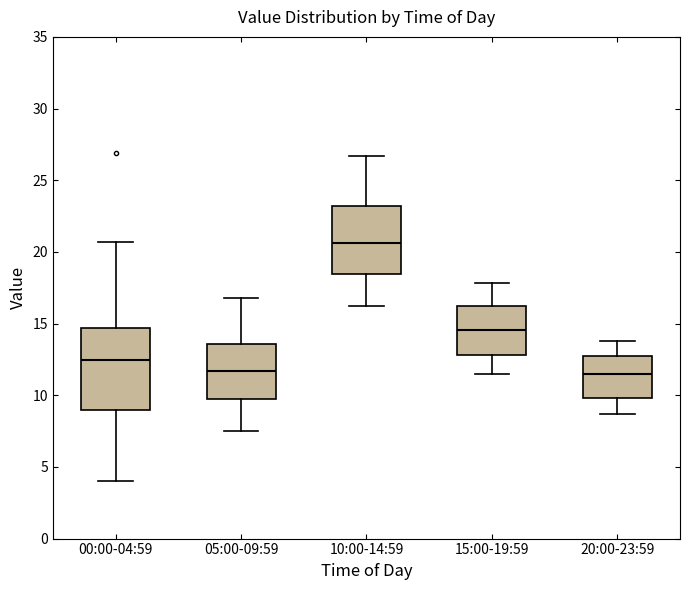

Reading left to right, transcribe this box plot: for each box, give where its median line is, the range the box spans, and where its two whiskers end, as read against the y-axis. The values are not printed on the chart, so give them approximately, as read against the axis.

00:00-04:59: median 12.5, box 9.0 to 14.5, whiskers 4.0 to 20.5
05:00-09:59: median 11.5, box 10.0 to 13.5, whiskers 7.5 to 17.0
10:00-14:59: median 20.5, box 18.5 to 23.0, whiskers 16.0 to 26.5
15:00-19:59: median 14.5, box 13.0 to 16.5, whiskers 11.5 to 18.0
20:00-23:59: median 11.5, box 10.0 to 12.5, whiskers 8.5 to 14.0